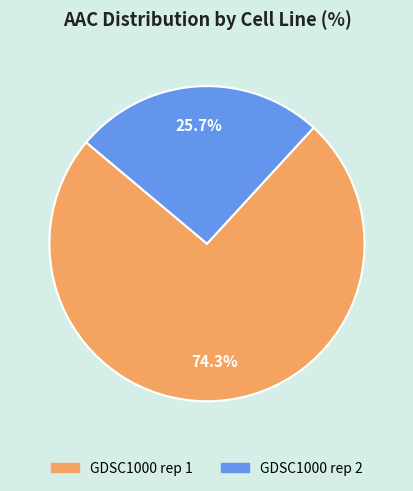

Is it true that GDSC1000 rep 2 is 40% of the pie?

False